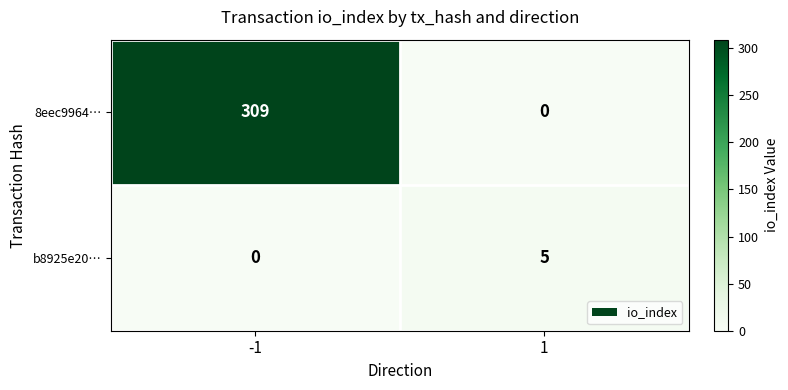

Which series has the largest range (max minus min)?

8eec9964…